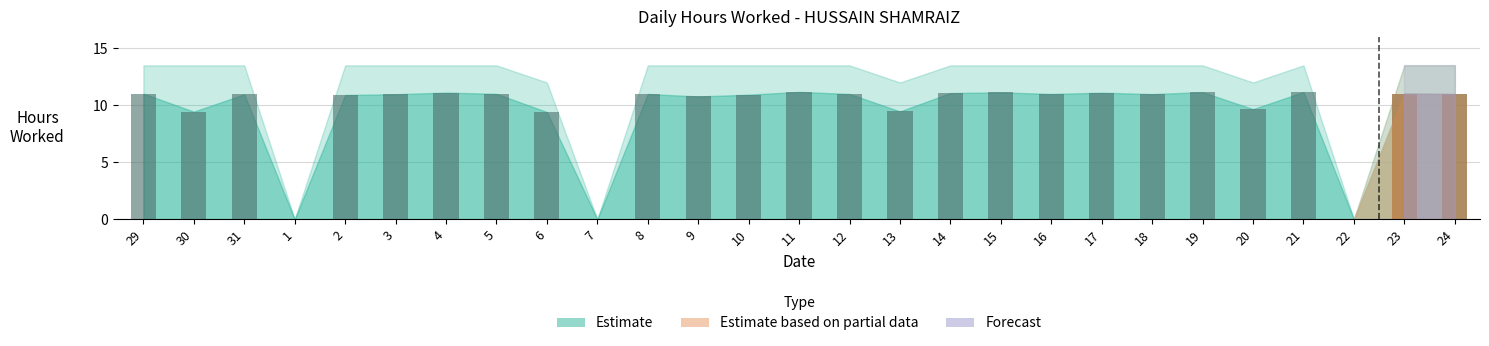

What is the difference between the second highest and second lowest values?

11.2